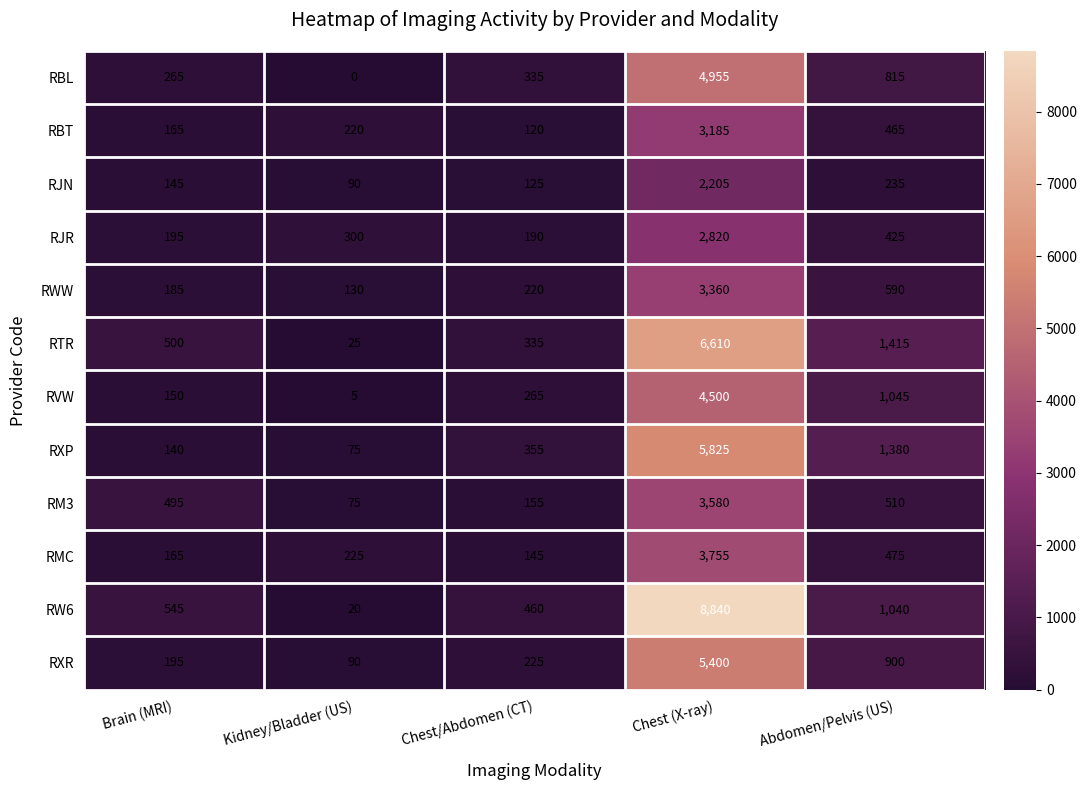

At which label does RM3 reach its minimum?

Kidney/Bladder (US)